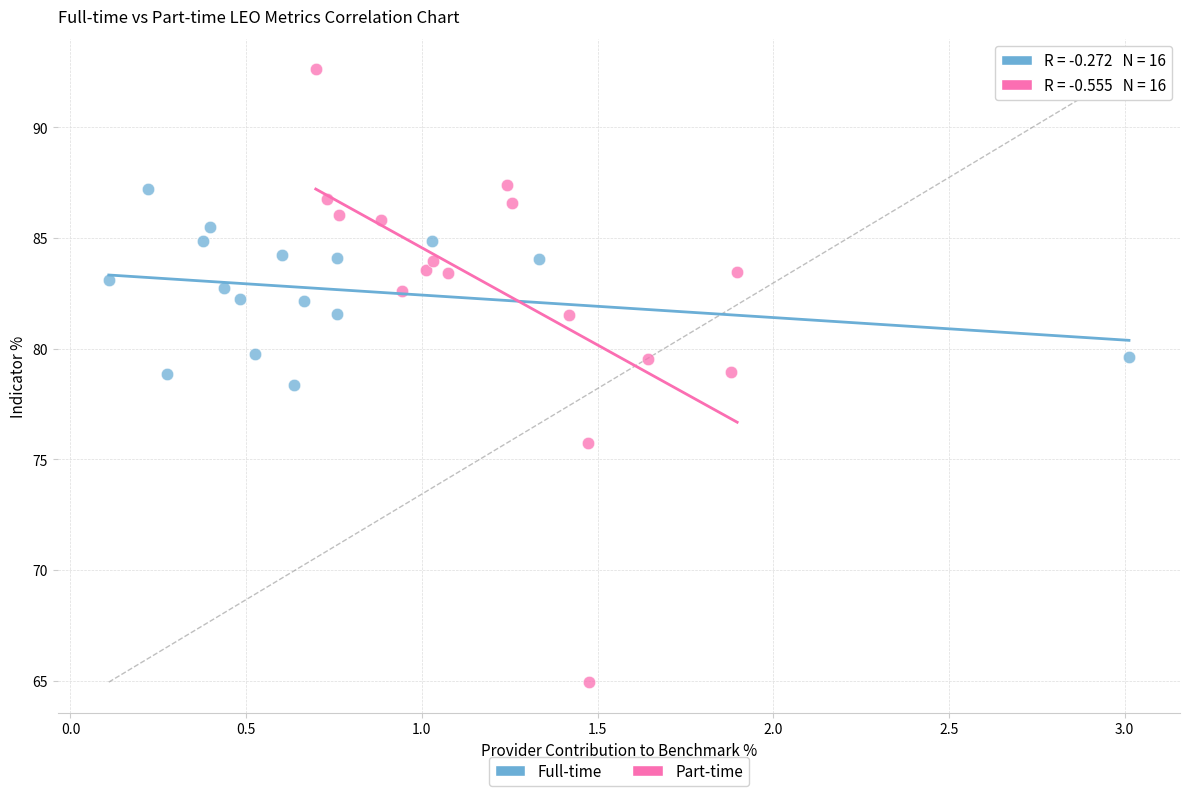

What are all the series names shown in the legend?

Full-time, Part-time